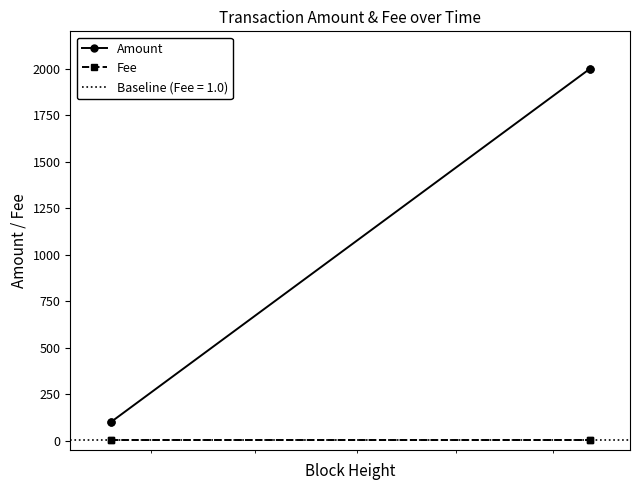

True or false: Amount has more than 2 points higher than both neighbors.

False